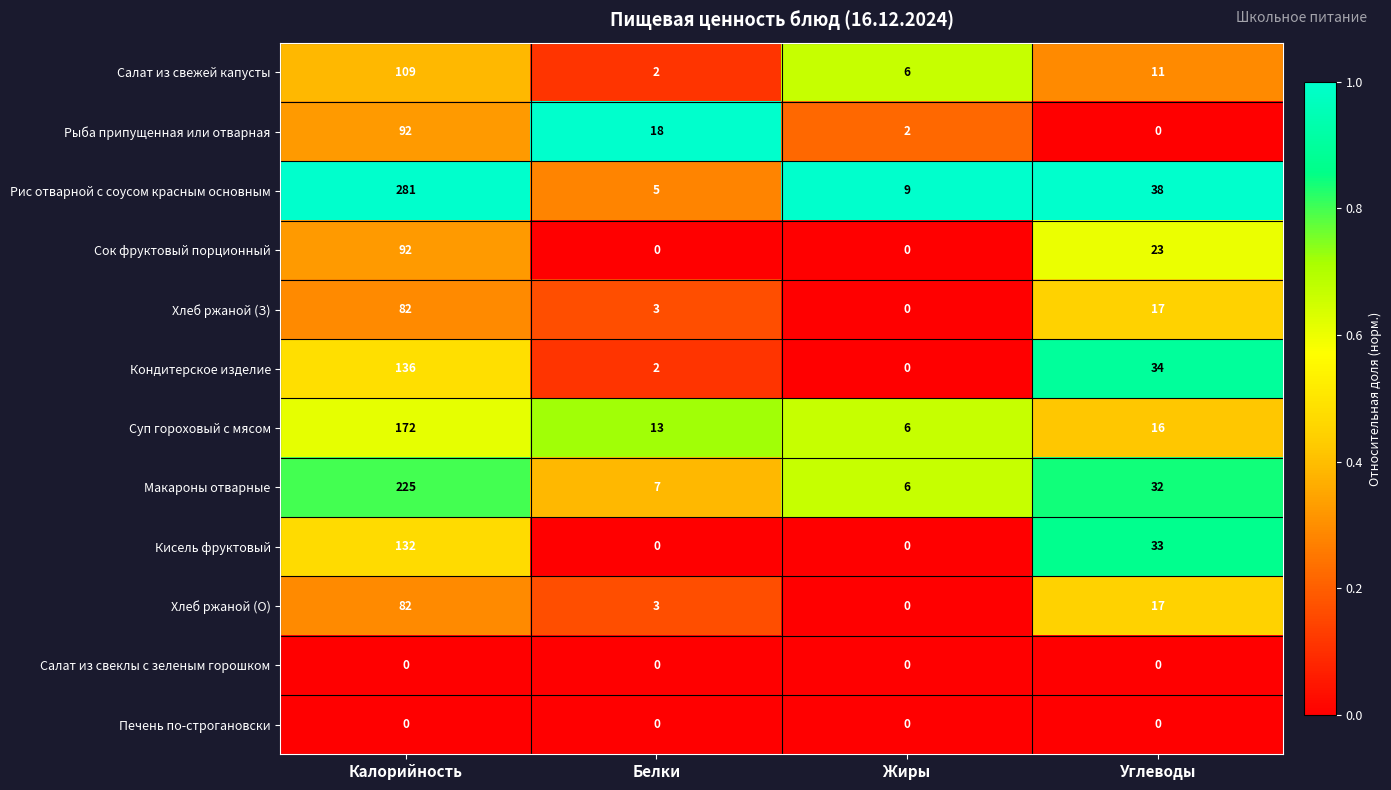

At how many categories does at least one series exceed 0?

4